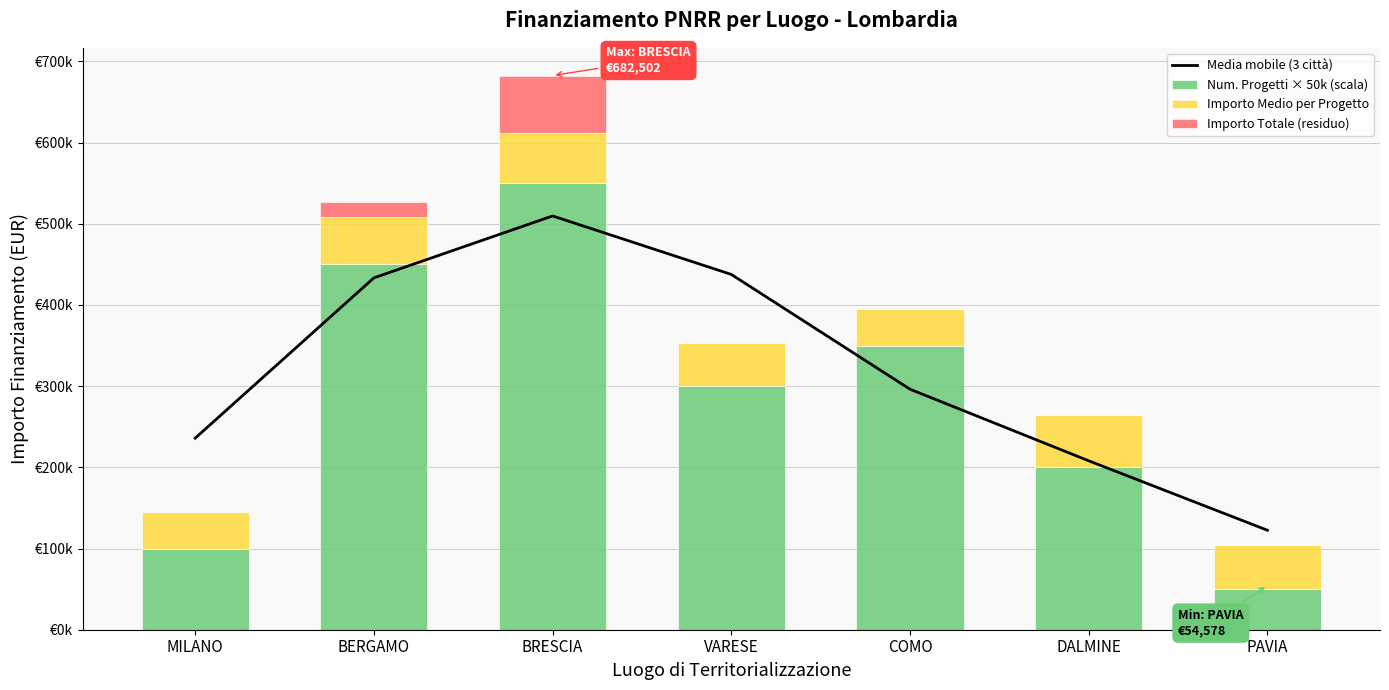

Between PAVIA and BRESCIA, which is larger?

BRESCIA